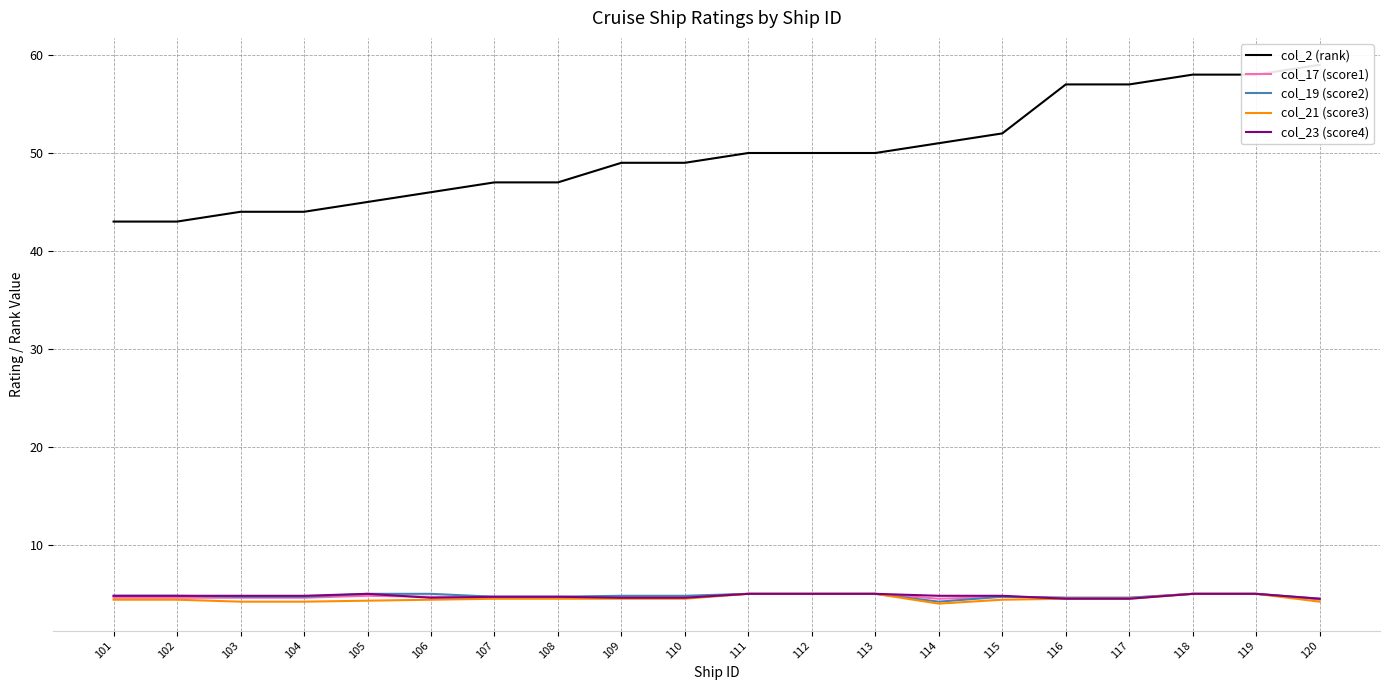

The col_17 (score1) series shows 4.7 at 109. True or false?

True